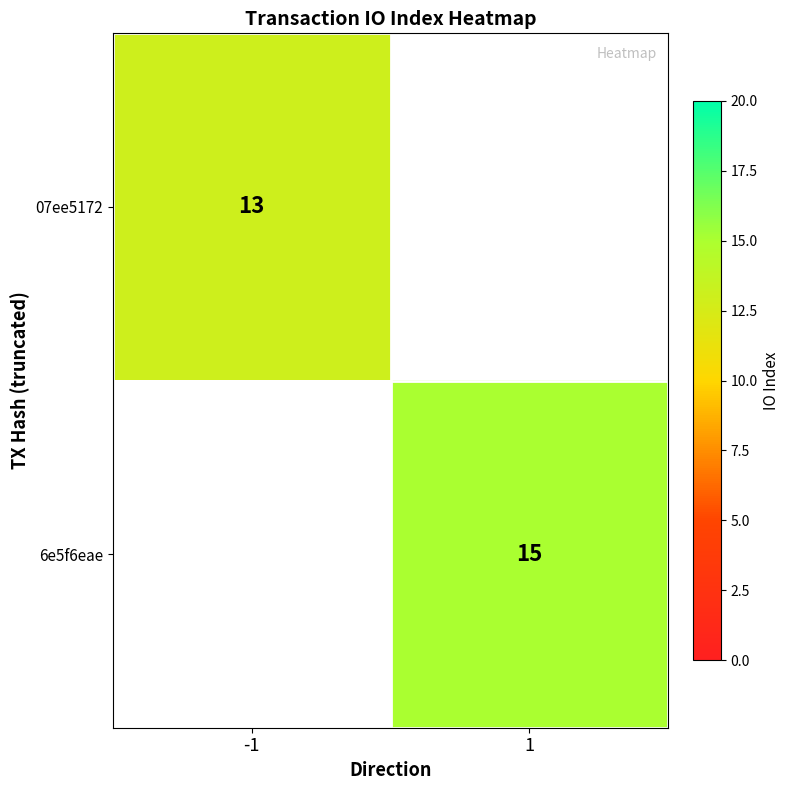

Is it true that 6e5f6eae equals 9 at 1?

False